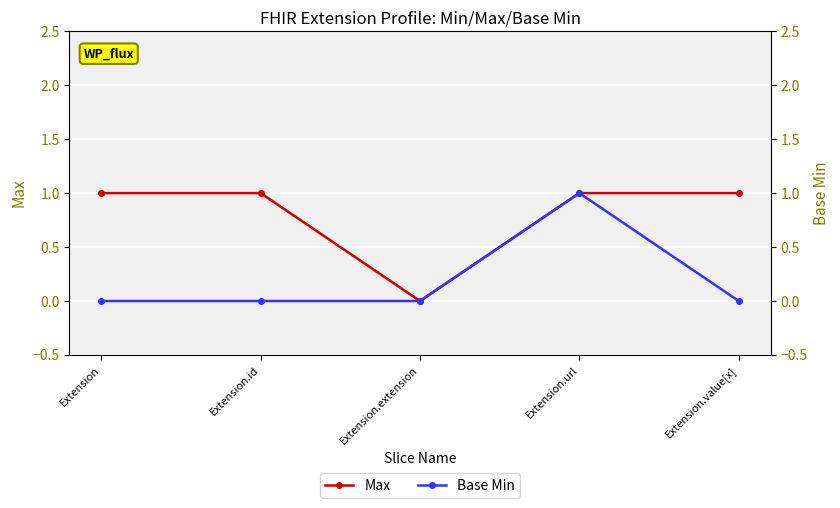

How many series are shown in this chart?

2